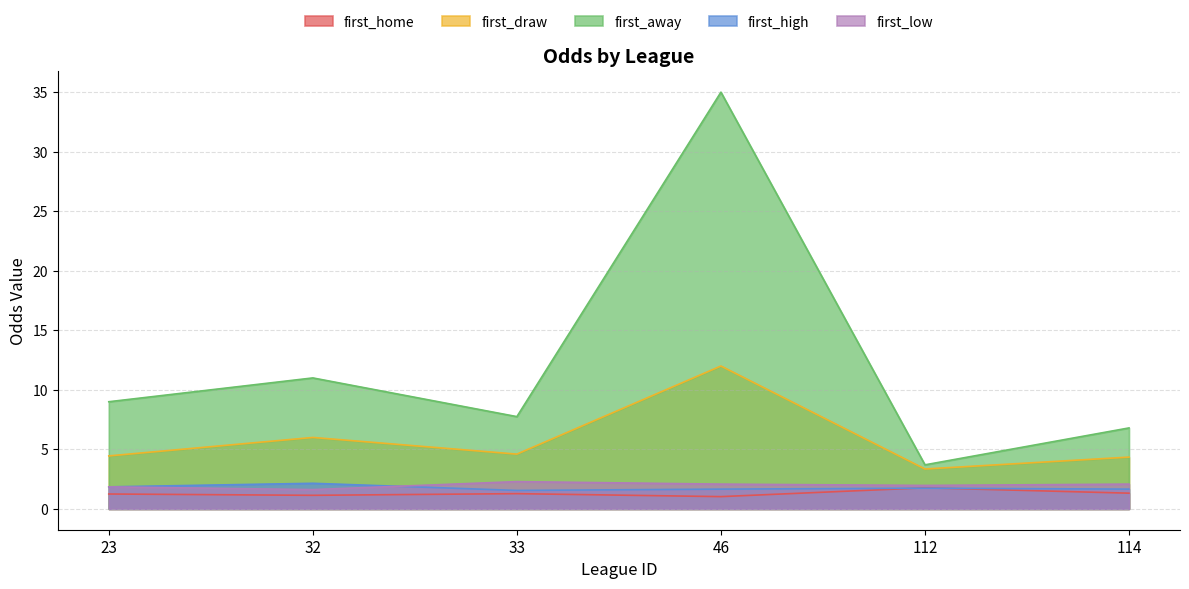

How many lines are shown in the chart?

5